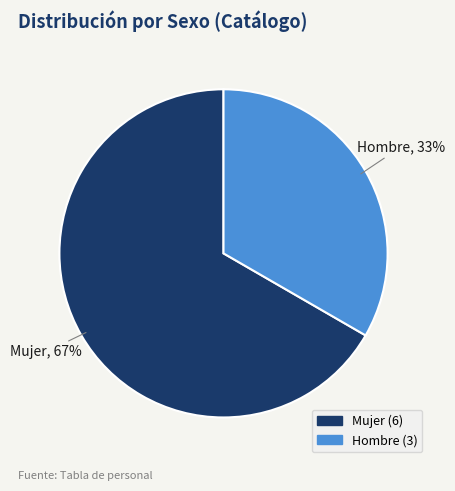

To the nearest percent, what portion does Hombre represent?

33%